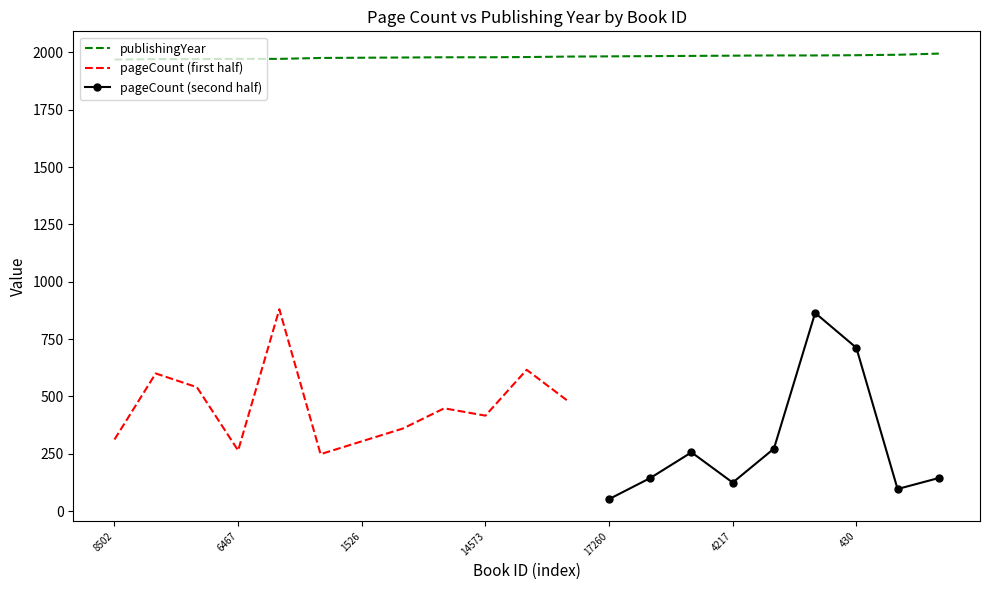

At which label does the data first exceed 1980?

6034